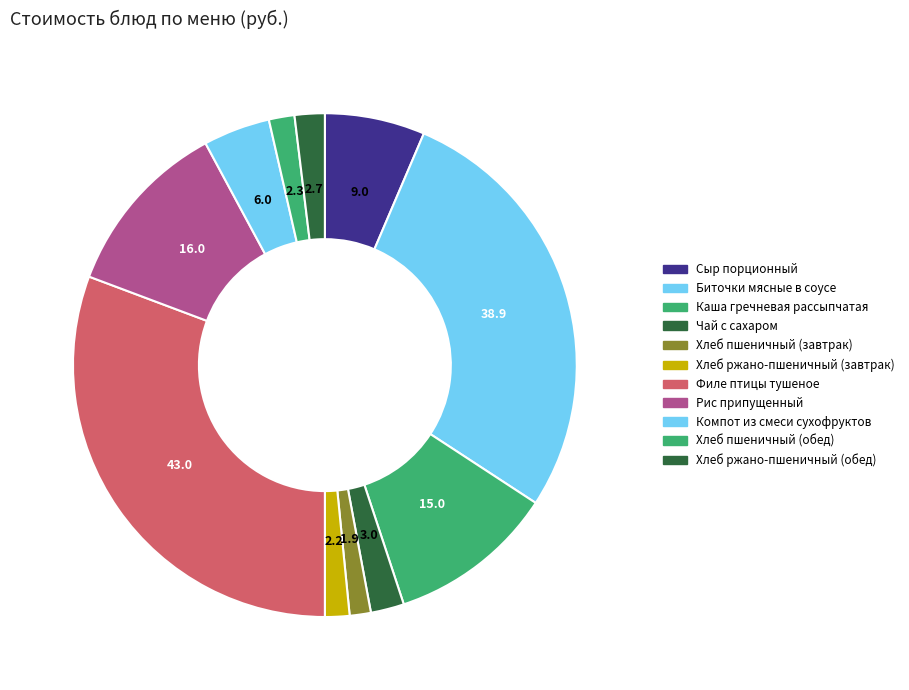

What percentage is the Хлеб ржано-пшеничный (завтрак) slice, to the nearest percent?

2%